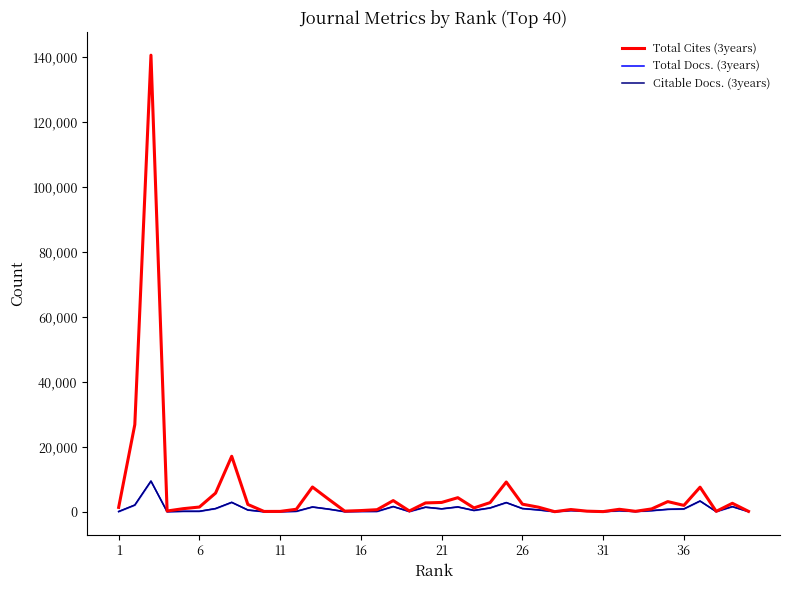

Which series changed the most between 21 and 26?

Total Cites (3years)